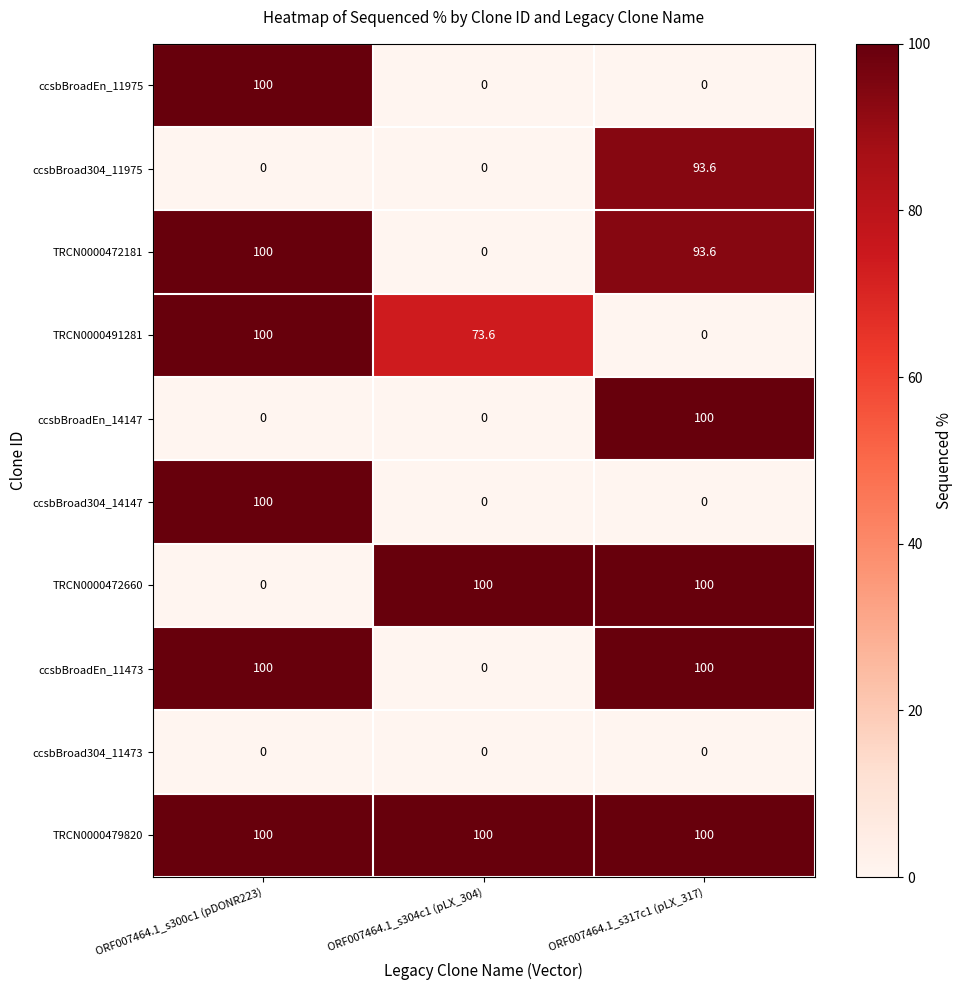

Count the number of categories in the chart.

3